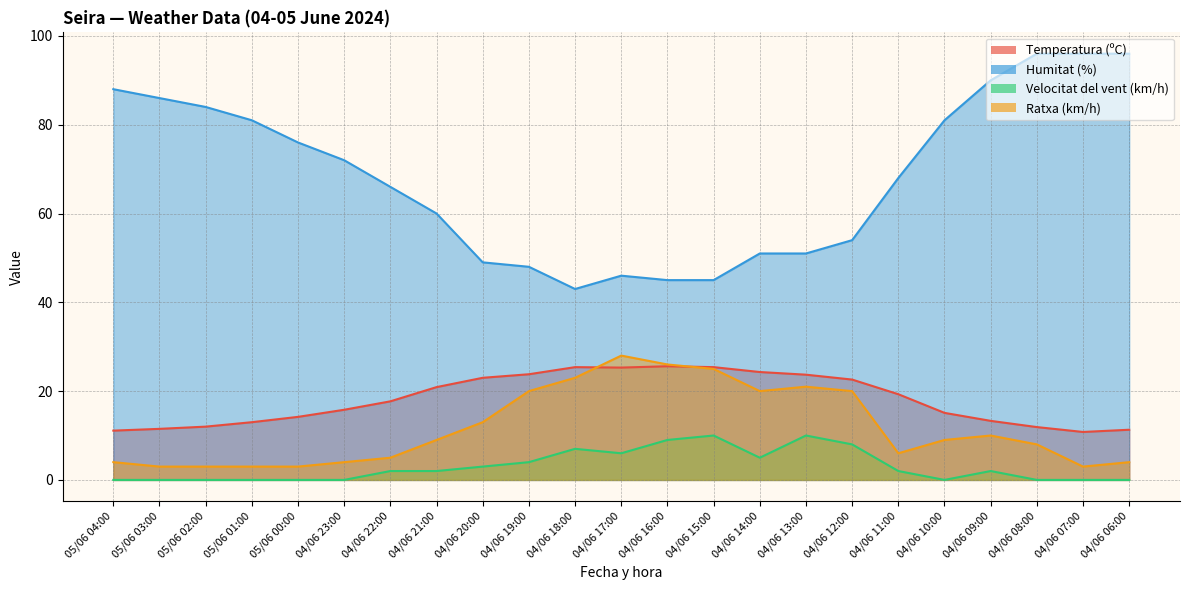

True or false: Velocitat del vent (km/h) and Temperatura (ºC) intersect in this chart.

False